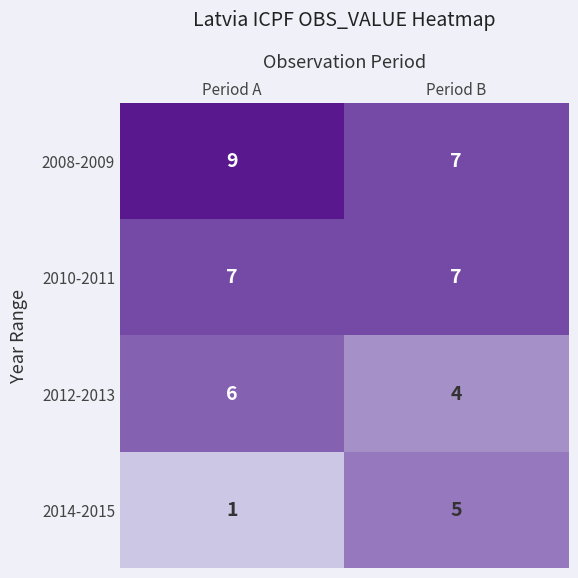

Which series has the largest range (max minus min)?

2014-2015